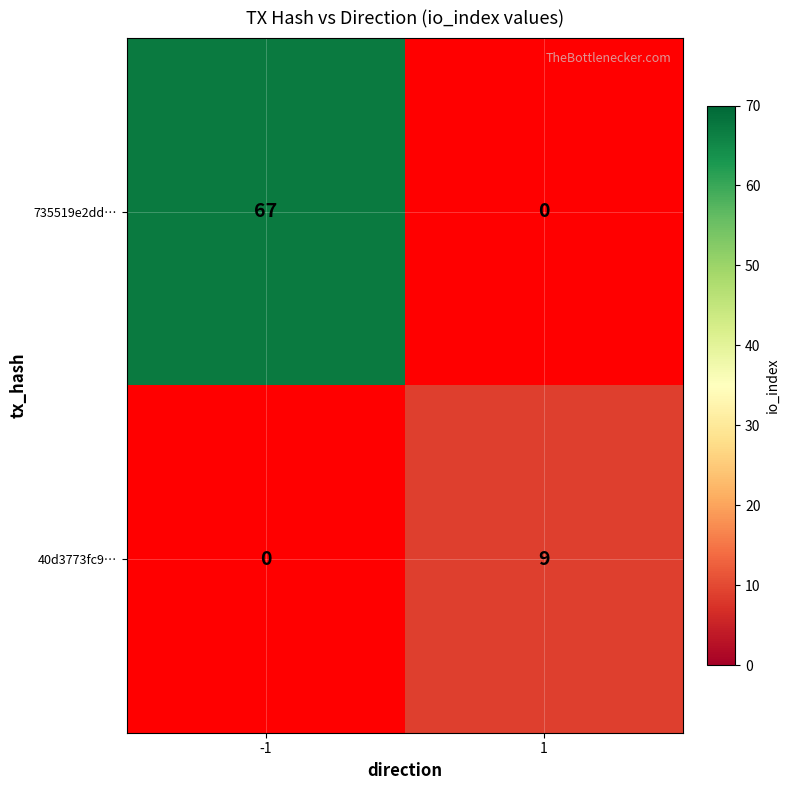

What is the minimum value shown in the chart?

9.0